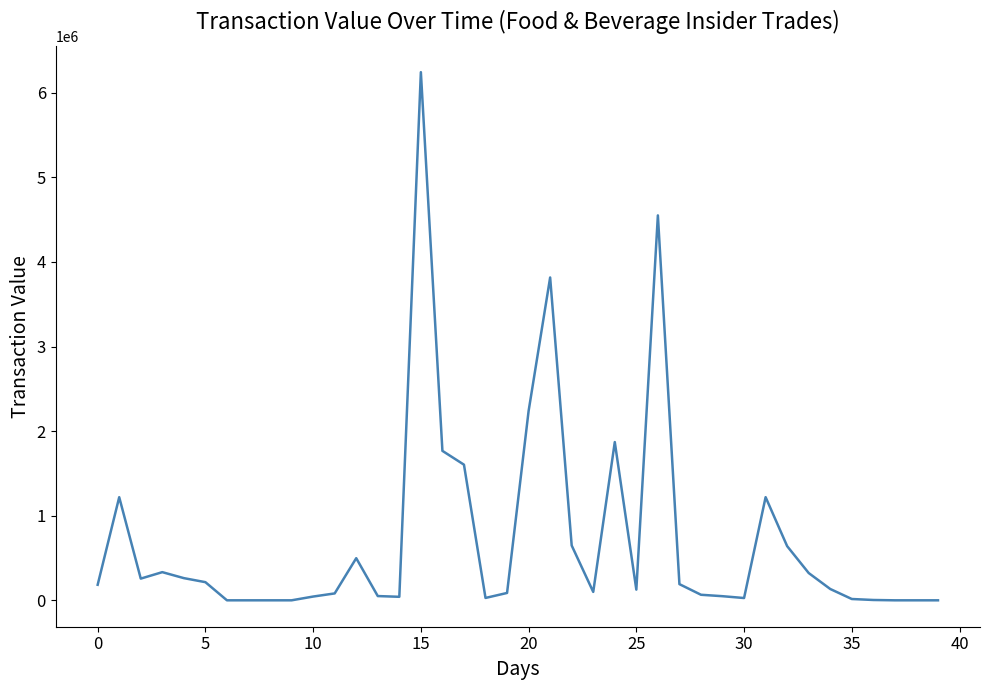

How many lines are shown in the chart?

1